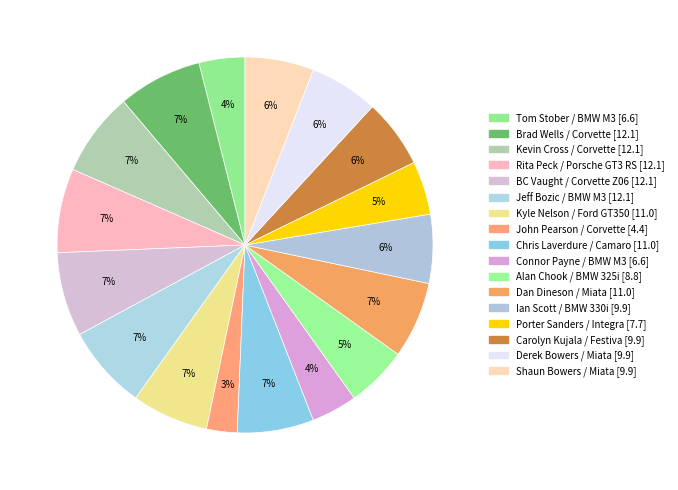

Is there any slice that represents more than half of the pie?

No